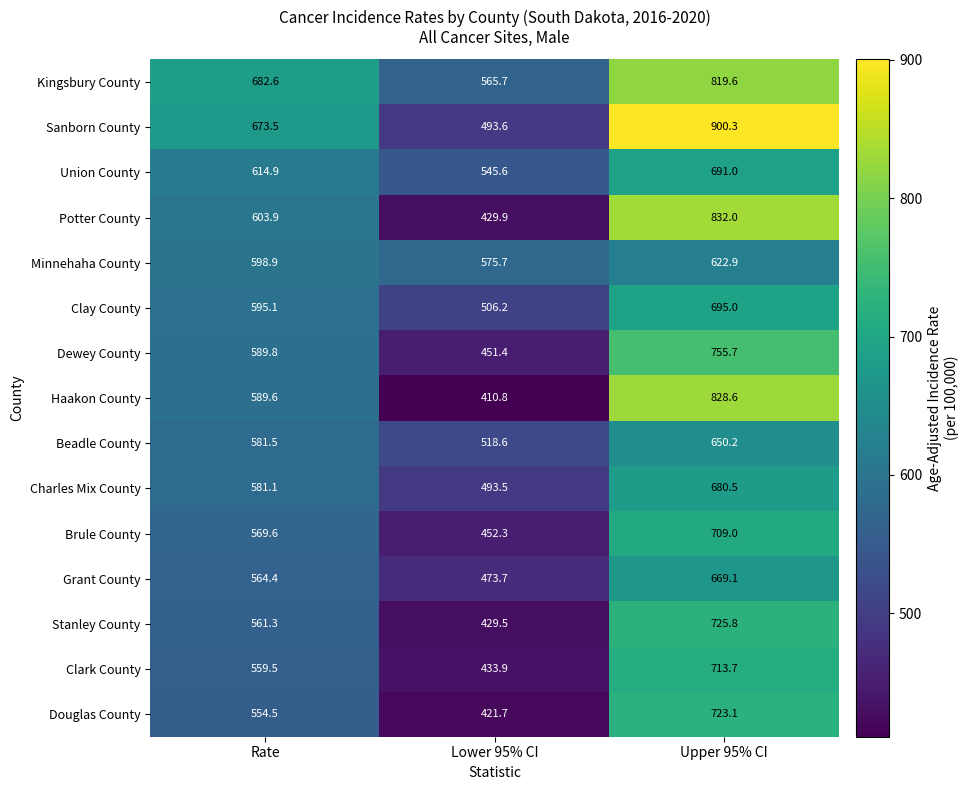

How many data points does each series have?

3